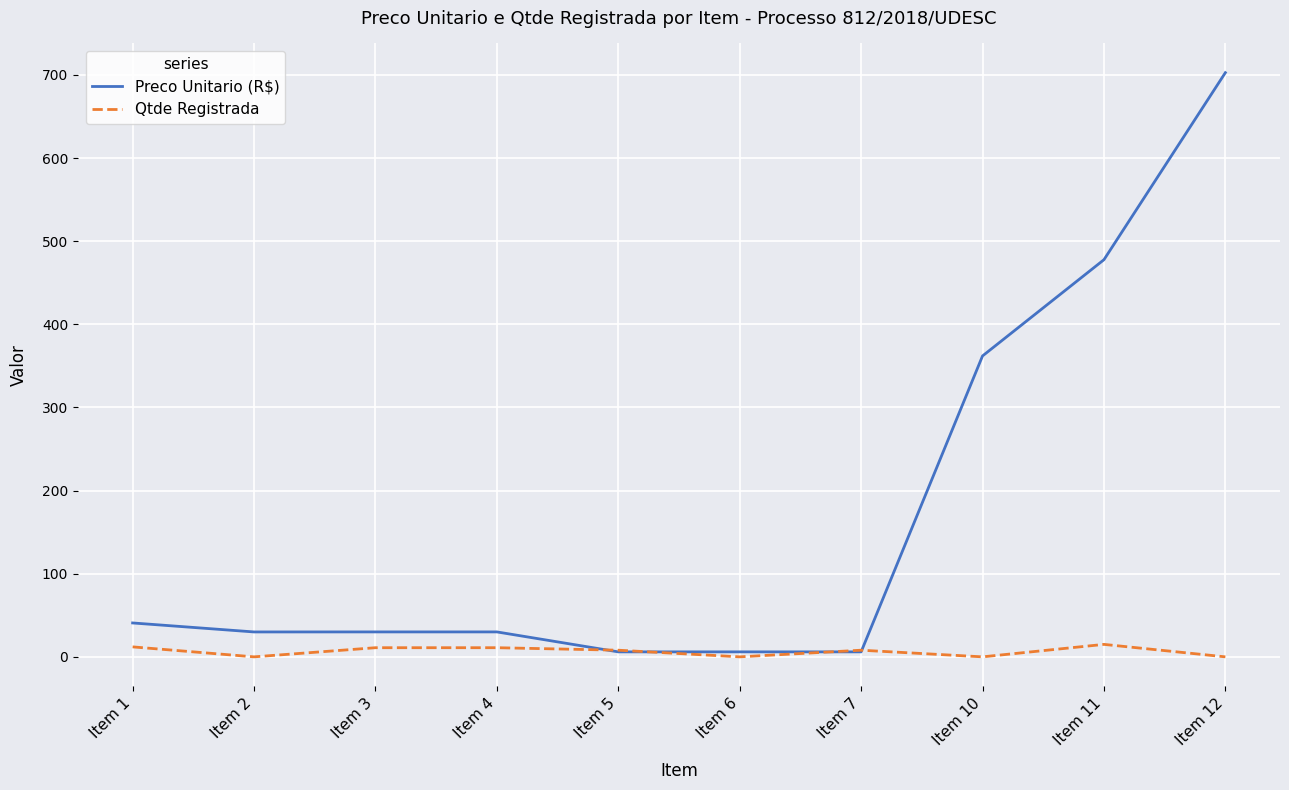

Rank the series at Item 10 from highest to lowest value.

Preco Unitario (R$), Qtde Registrada